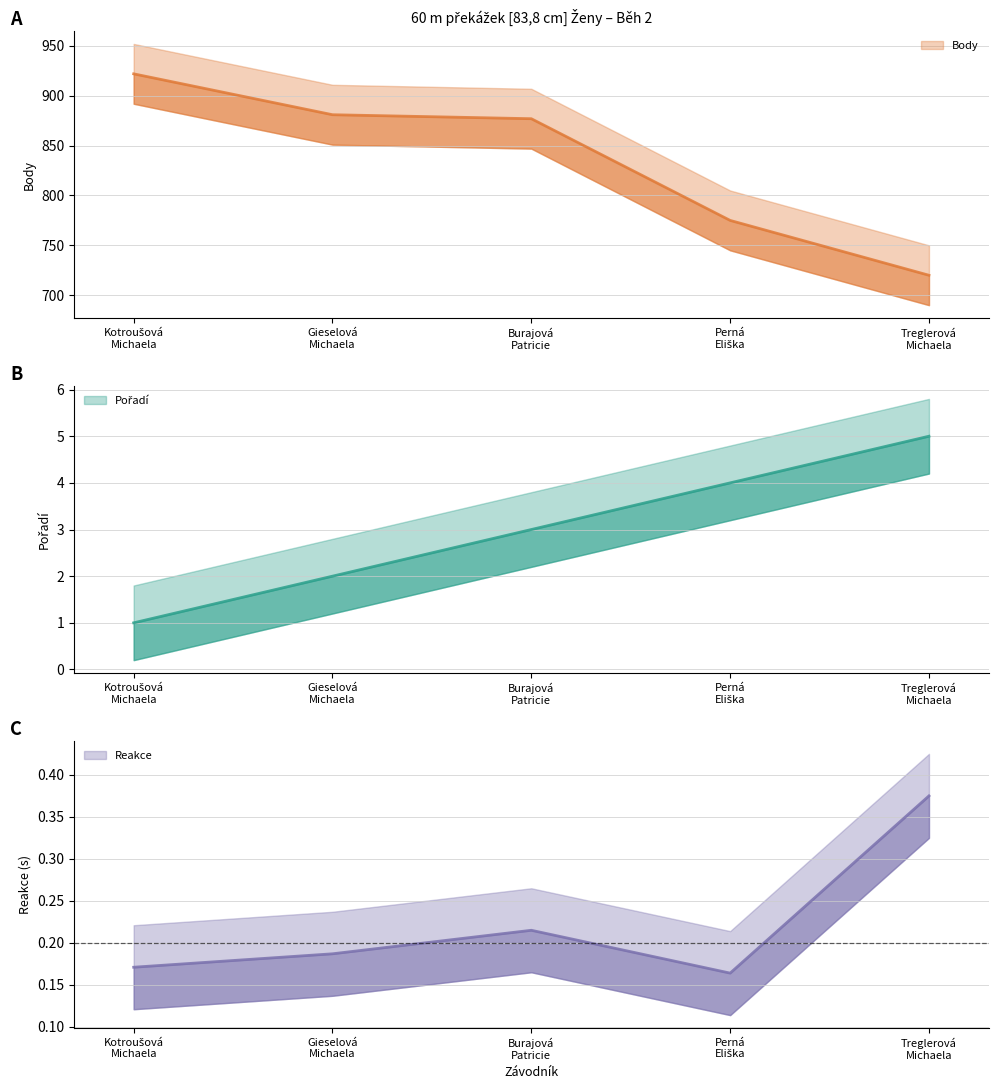

True or false: Reakce and Body cross at least once.

False